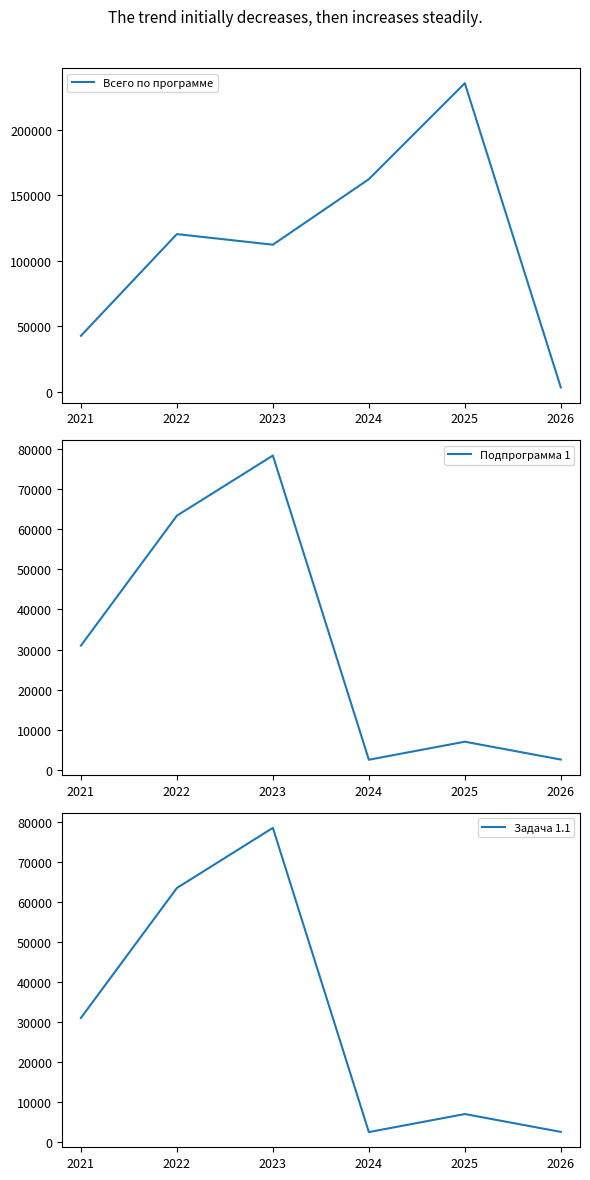

At how many categories does at least one series exceed 202566?

1